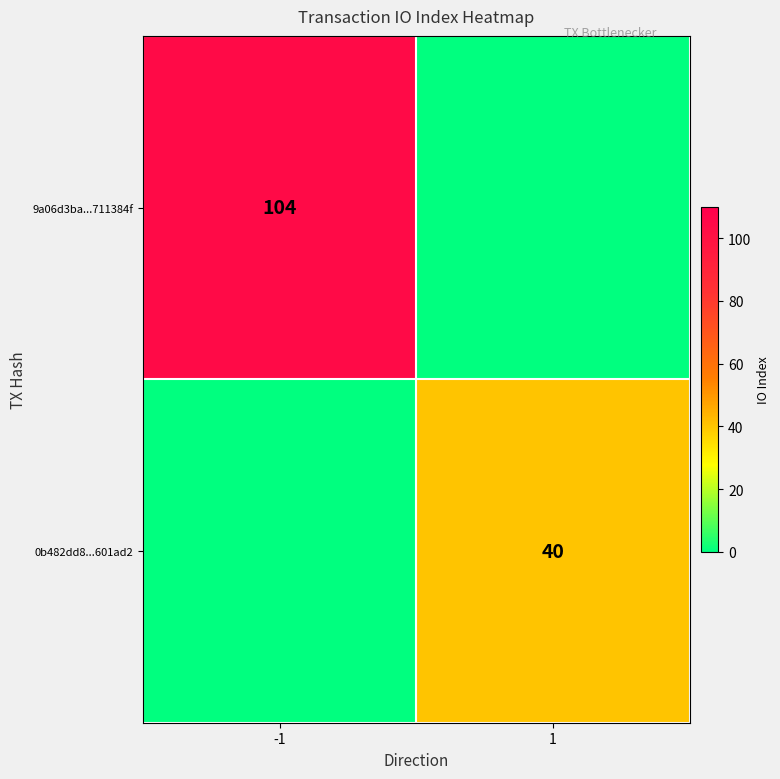

Is the value of 0b482dd8...601ad2 at 1 greater than the value of 9a06d3ba...711384f at -1?

No